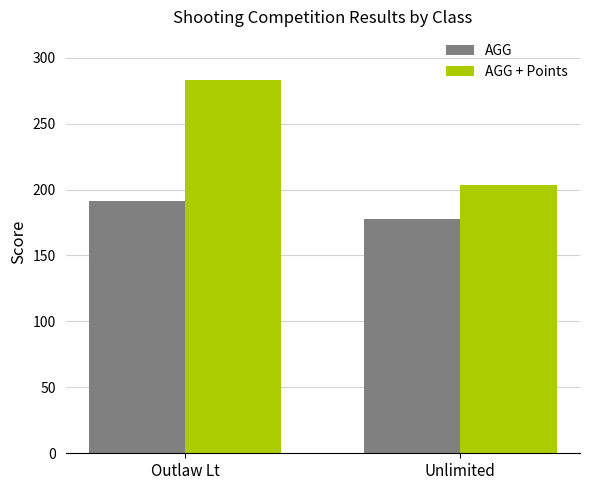

True or false: AGG has a value of 288.9 at Unlimited.

False